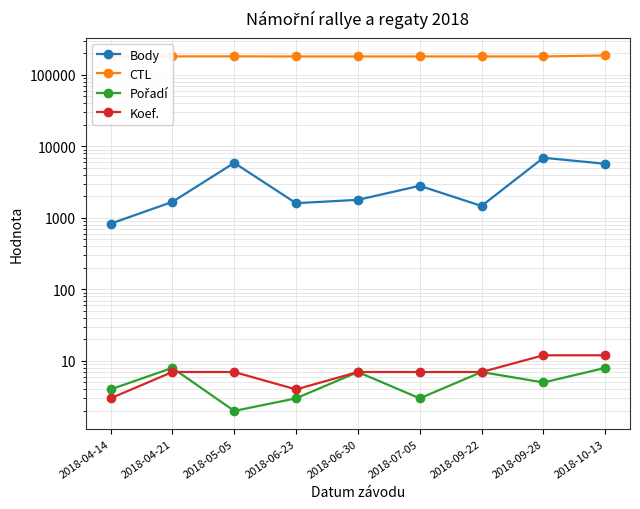

What is the minimum value for Koef.?

3